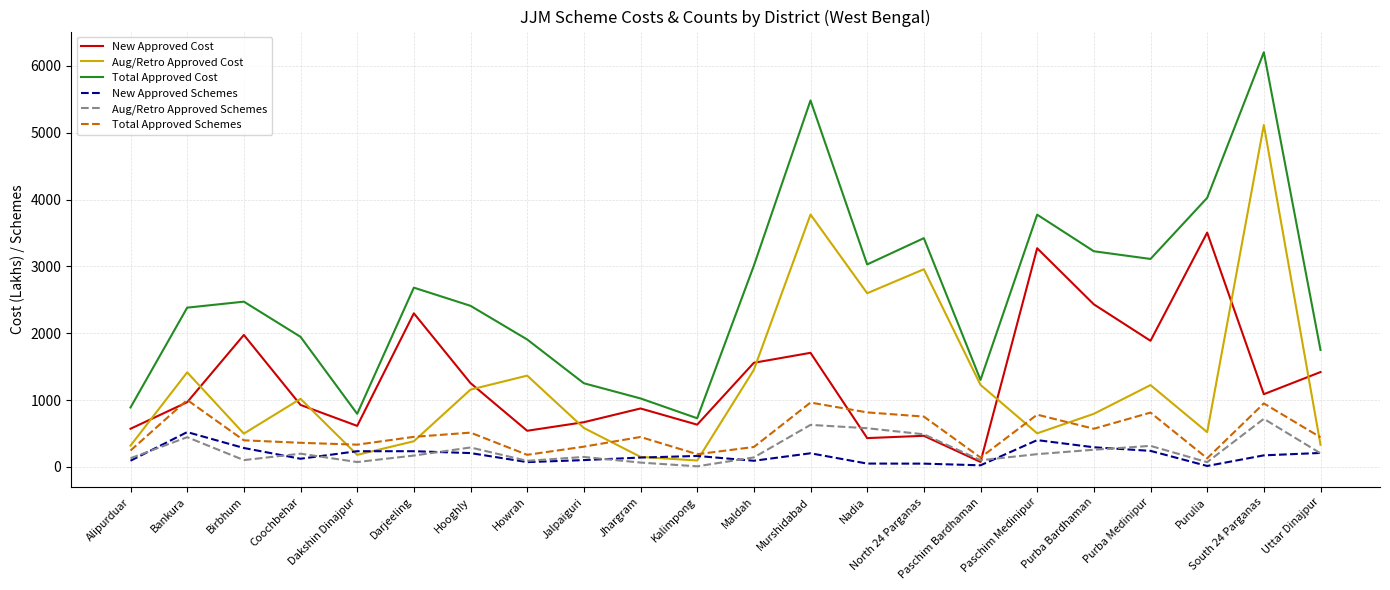

True or false: Total Approved Cost and New Approved Schemes cross at least once.

False